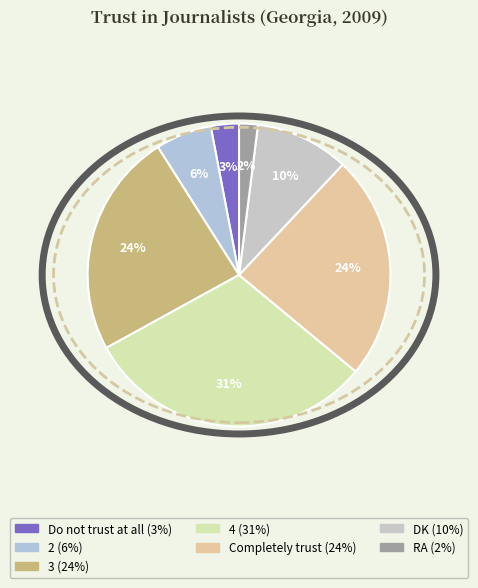

What is the ratio of the value at 2 to the value at 4?

0.2